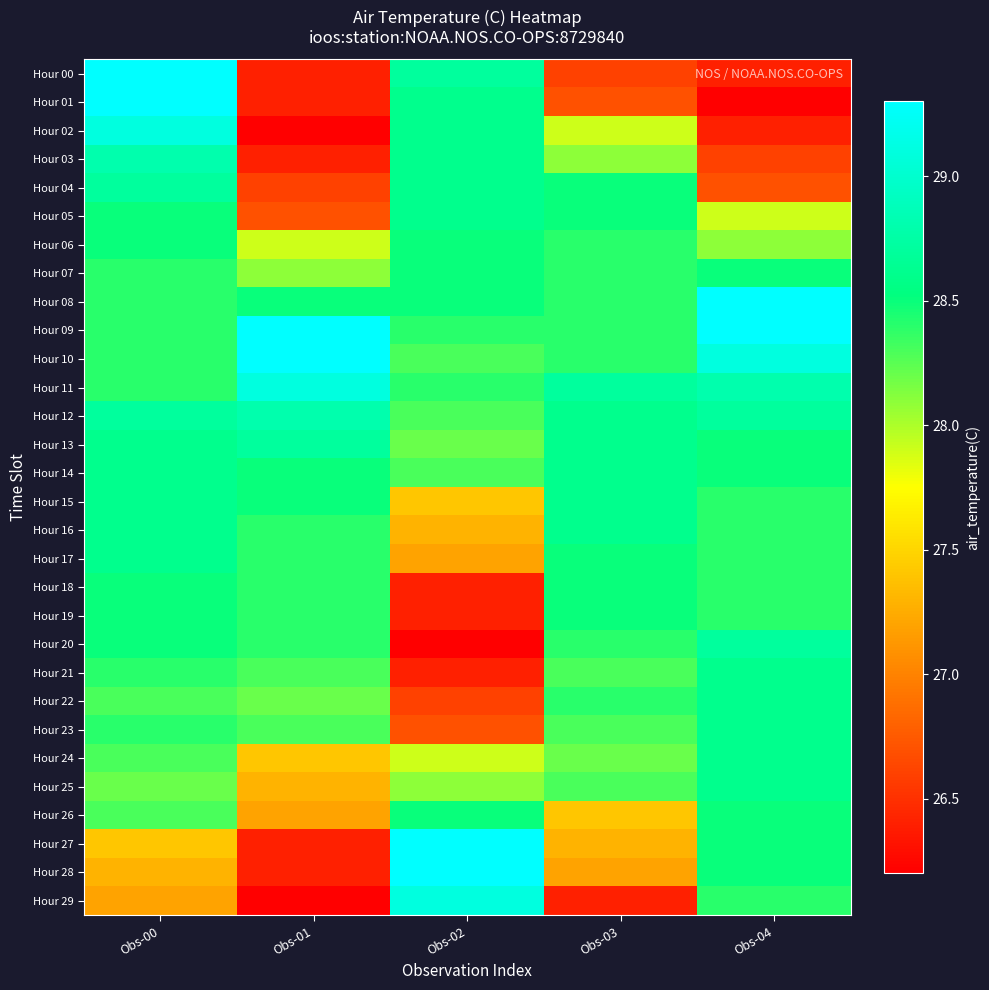

Reading left to right, list all the values displayed in this chart.

Hour 00: Obs-00=29.3	Obs-01=26.4	Obs-02=28.7	Obs-03=26.6	Obs-04=26.4
Hour 01: Obs-00=29.3	Obs-01=26.4	Obs-02=28.6	Obs-03=26.7	Obs-04=26.2
Hour 02: Obs-00=29.1	Obs-01=26.2	Obs-02=28.6	Obs-03=27.9	Obs-04=26.4
Hour 03: Obs-00=28.8	Obs-01=26.4	Obs-02=28.6	Obs-03=28.1	Obs-04=26.6
Hour 04: Obs-00=28.7	Obs-01=26.6	Obs-02=28.6	Obs-03=28.5	Obs-04=26.7
Hour 05: Obs-00=28.5	Obs-01=26.7	Obs-02=28.6	Obs-03=28.5	Obs-04=27.9
Hour 06: Obs-00=28.5	Obs-01=27.9	Obs-02=28.5	Obs-03=28.4	Obs-04=28.1
Hour 07: Obs-00=28.4	Obs-01=28.1	Obs-02=28.5	Obs-03=28.4	Obs-04=28.5
Hour 08: Obs-00=28.4	Obs-01=28.5	Obs-02=28.5	Obs-03=28.4	Obs-04=29.3
Hour 09: Obs-00=28.4	Obs-01=29.3	Obs-02=28.4	Obs-03=28.4	Obs-04=29.3
Hour 10: Obs-00=28.4	Obs-01=29.3	Obs-02=28.3	Obs-03=28.4	Obs-04=29.1
Hour 11: Obs-00=28.4	Obs-01=29.1	Obs-02=28.4	Obs-03=28.7	Obs-04=28.8
Hour 12: Obs-00=28.7	Obs-01=28.8	Obs-02=28.3	Obs-03=28.6	Obs-04=28.7
Hour 13: Obs-00=28.6	Obs-01=28.7	Obs-02=28.2	Obs-03=28.6	Obs-04=28.5
Hour 14: Obs-00=28.6	Obs-01=28.5	Obs-02=28.3	Obs-03=28.6	Obs-04=28.5
Hour 15: Obs-00=28.6	Obs-01=28.5	Obs-02=27.4	Obs-03=28.6	Obs-04=28.4
Hour 16: Obs-00=28.6	Obs-01=28.4	Obs-02=27.3	Obs-03=28.6	Obs-04=28.4
Hour 17: Obs-00=28.6	Obs-01=28.4	Obs-02=27.2	Obs-03=28.5	Obs-04=28.4
Hour 18: Obs-00=28.5	Obs-01=28.4	Obs-02=26.4	Obs-03=28.5	Obs-04=28.4
Hour 19: Obs-00=28.5	Obs-01=28.4	Obs-02=26.4	Obs-03=28.5	Obs-04=28.4
Hour 20: Obs-00=28.5	Obs-01=28.4	Obs-02=26.2	Obs-03=28.4	Obs-04=28.7
Hour 21: Obs-00=28.4	Obs-01=28.3	Obs-02=26.4	Obs-03=28.3	Obs-04=28.6
Hour 22: Obs-00=28.3	Obs-01=28.2	Obs-02=26.6	Obs-03=28.4	Obs-04=28.6
Hour 23: Obs-00=28.4	Obs-01=28.3	Obs-02=26.7	Obs-03=28.3	Obs-04=28.6
Hour 24: Obs-00=28.3	Obs-01=27.4	Obs-02=27.9	Obs-03=28.2	Obs-04=28.6
Hour 25: Obs-00=28.2	Obs-01=27.3	Obs-02=28.1	Obs-03=28.3	Obs-04=28.6
Hour 26: Obs-00=28.3	Obs-01=27.2	Obs-02=28.5	Obs-03=27.4	Obs-04=28.5
Hour 27: Obs-00=27.4	Obs-01=26.4	Obs-02=29.3	Obs-03=27.3	Obs-04=28.5
Hour 28: Obs-00=27.3	Obs-01=26.4	Obs-02=29.3	Obs-03=27.2	Obs-04=28.5
Hour 29: Obs-00=27.2	Obs-01=26.2	Obs-02=29.1	Obs-03=26.4	Obs-04=28.4